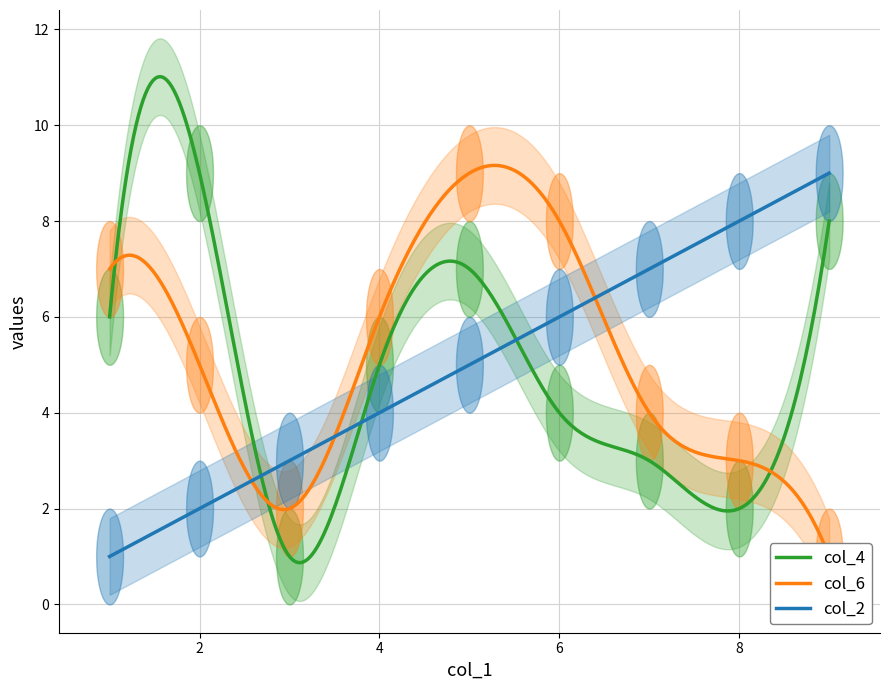

What is the highest value of the col_2 series?

9.0